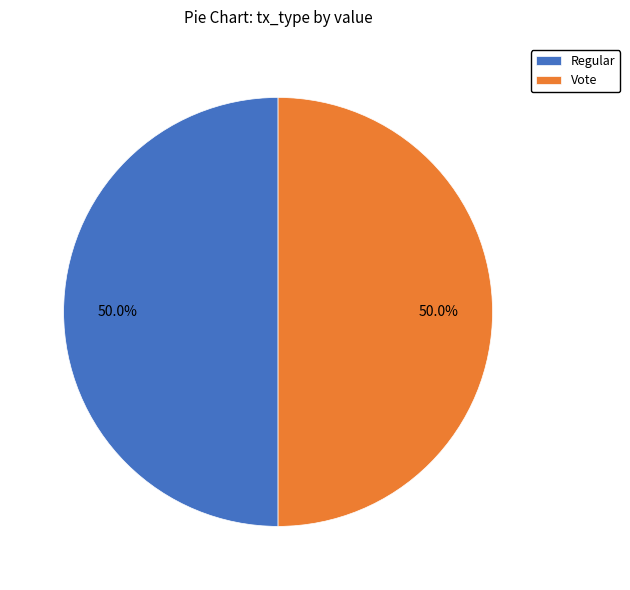

Count the number of slices in the pie.

2